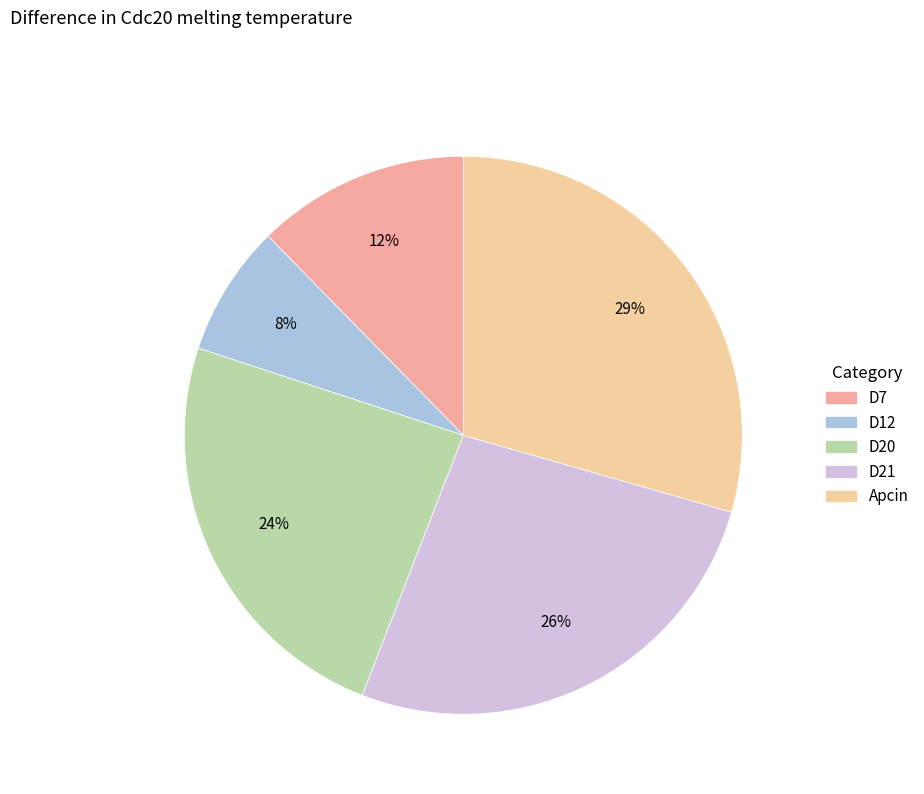

How many segments does this pie chart have?

5